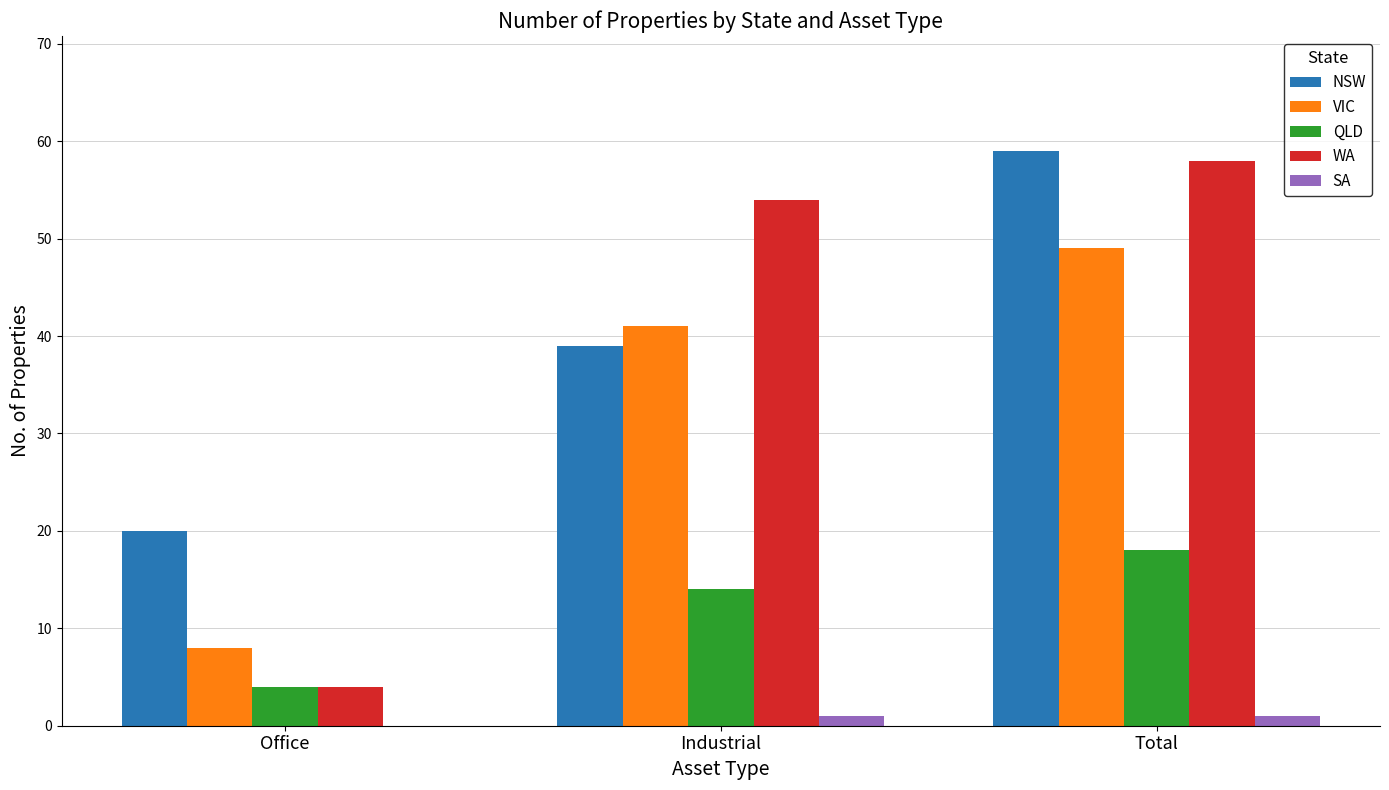

Where is VIC nearest to the value 28?

Industrial